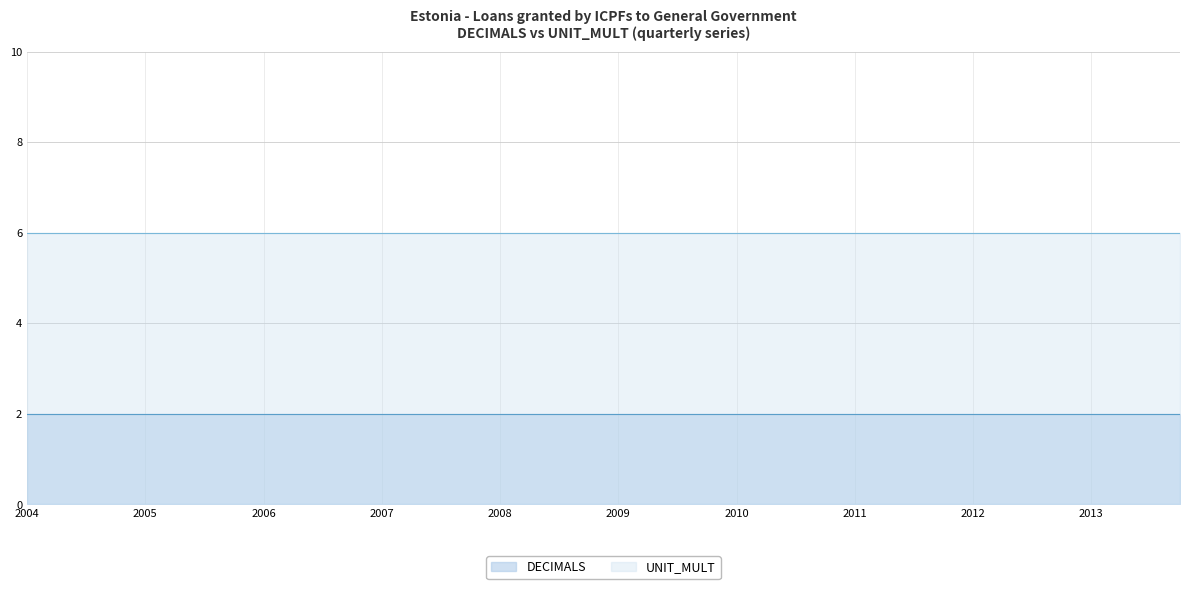

True or false: DECIMALS has a value of 1 at 2009-Q3.

False